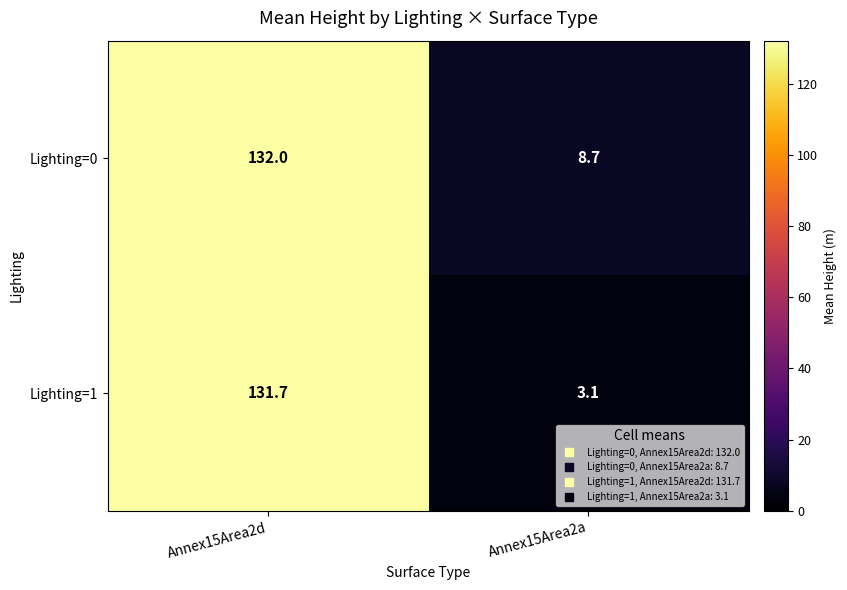

At Annex15Area2a, list the series in order from smallest to largest.

Lighting=1, Lighting=0